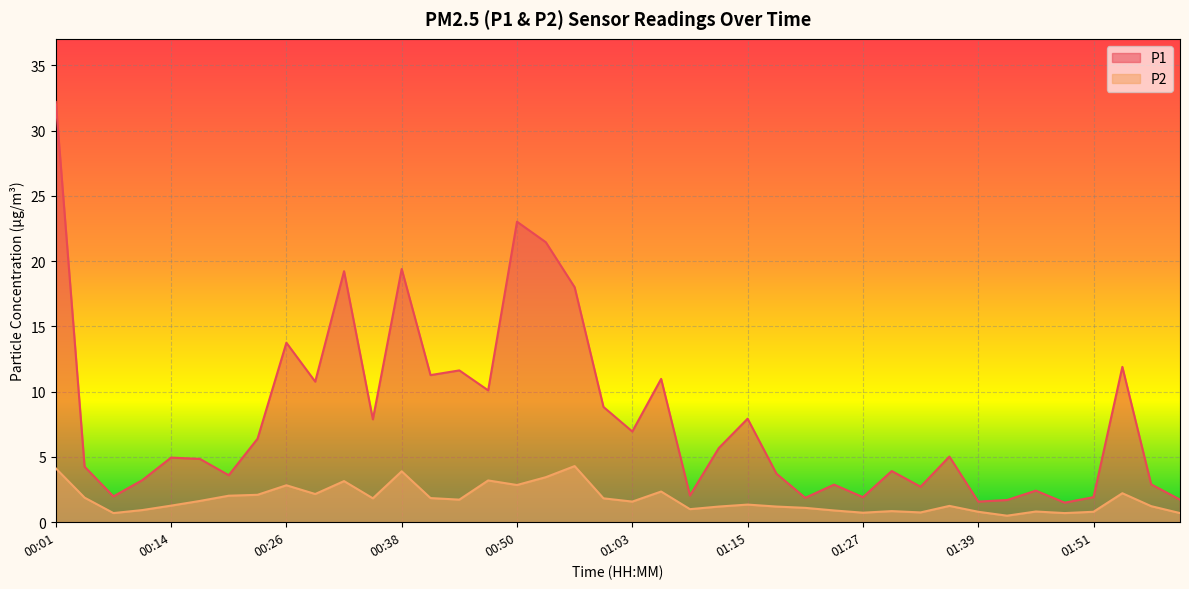

At which label does P1 first exceed 5?

00:01